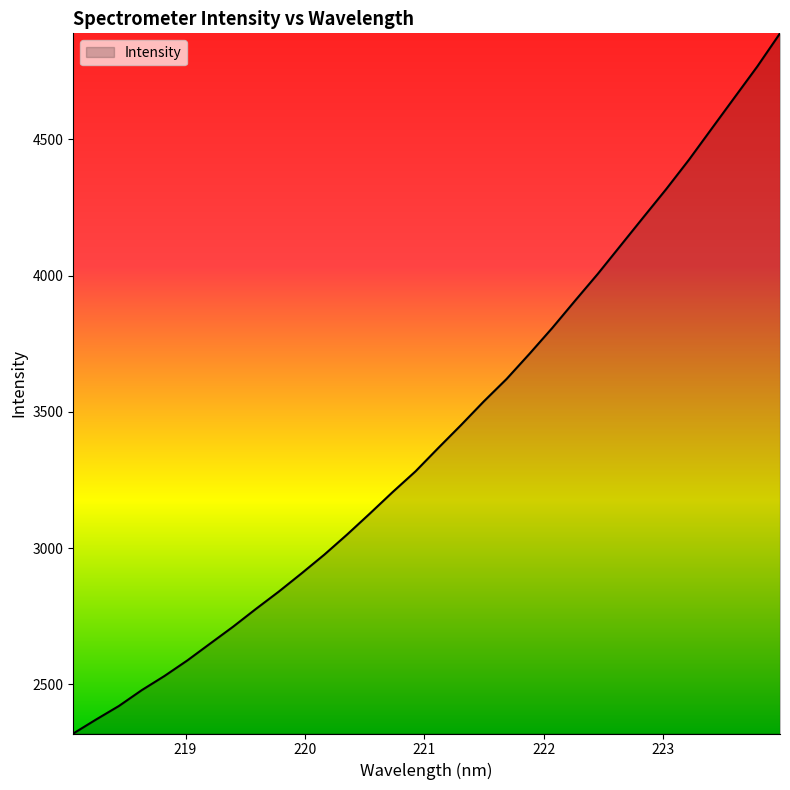

Does the chart have visible grid lines?

No